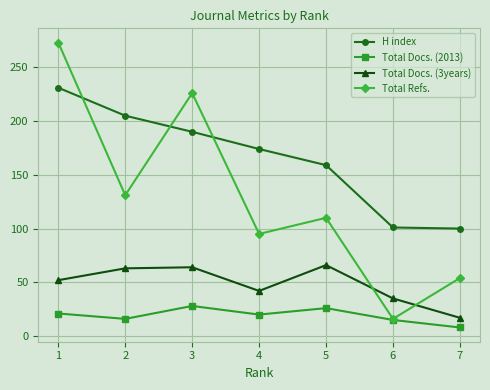

At which label does Total Docs. (3years) reach its minimum?

7